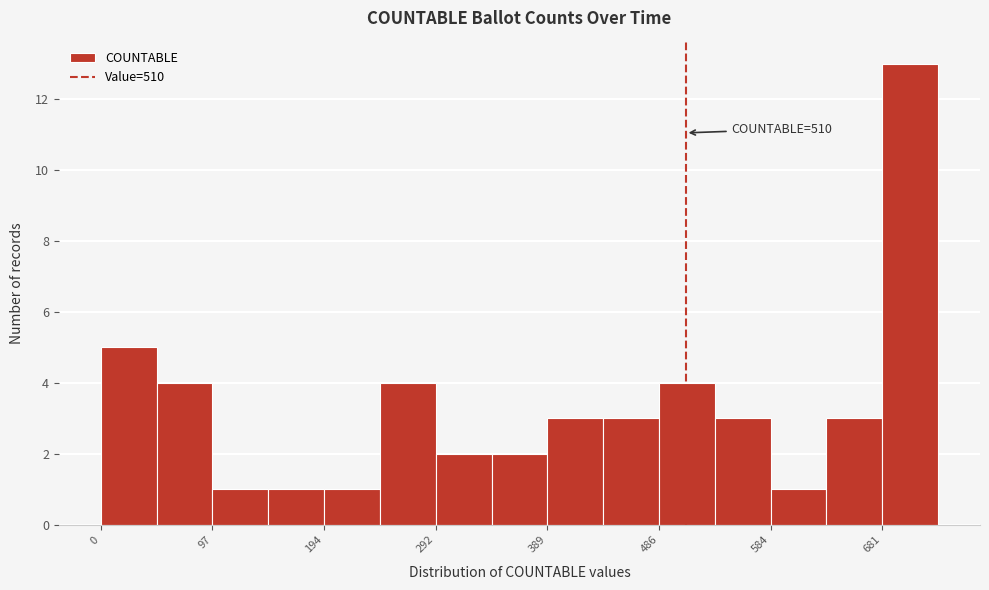

Which range on the x-axis has the tallest bar?

680 to 730